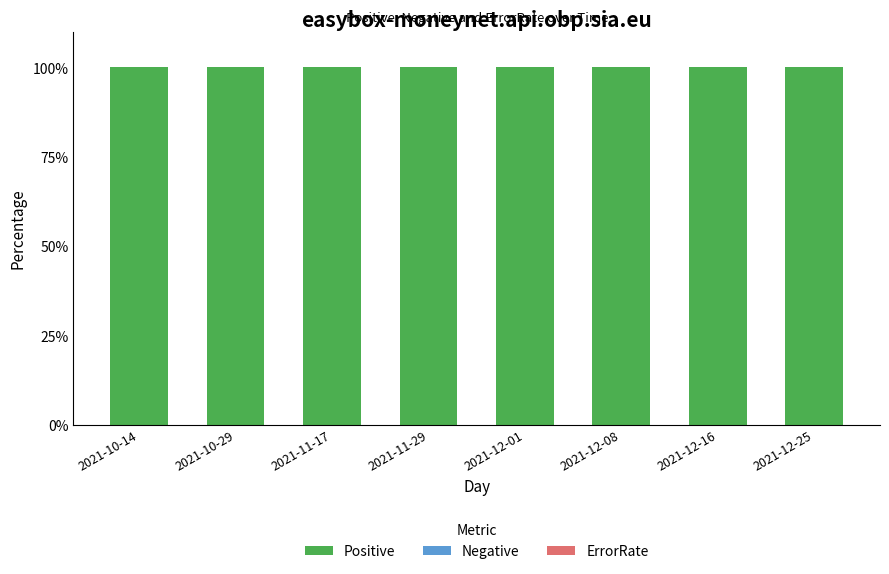

What is the average value of the Positive series?

100